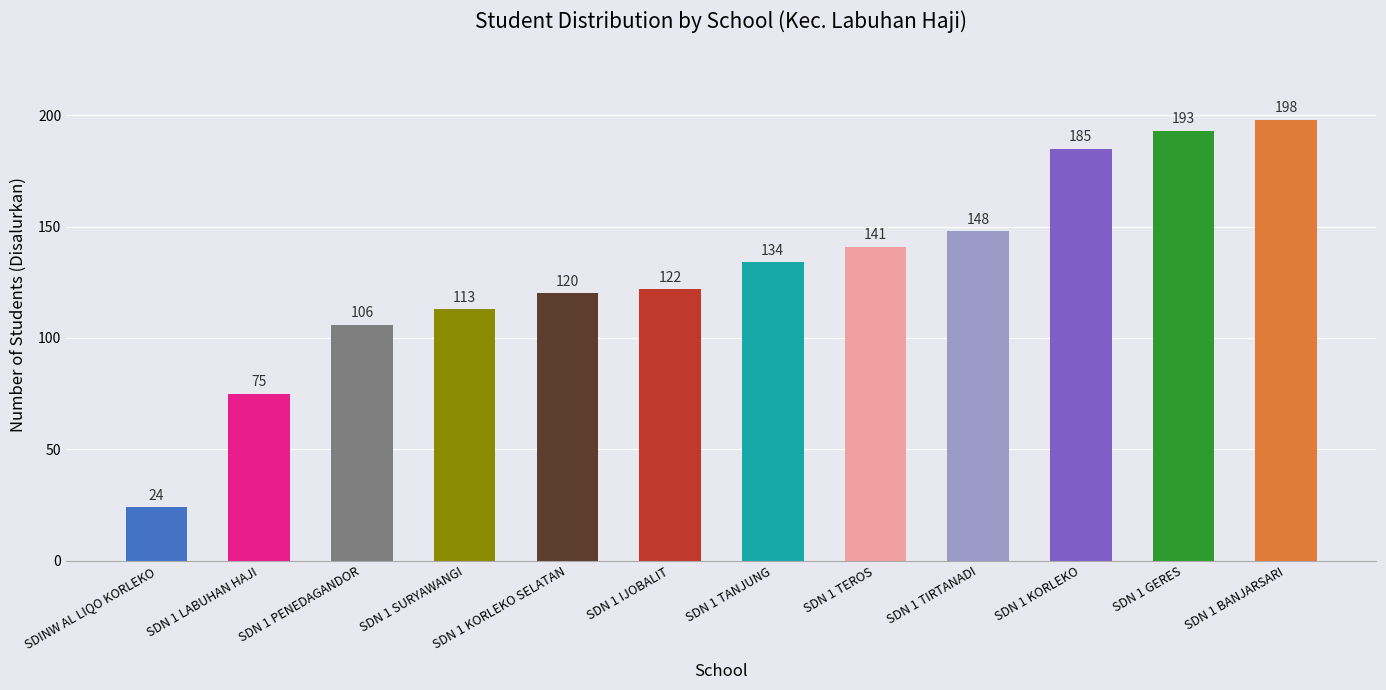

What is the maximum value shown in the chart?

198